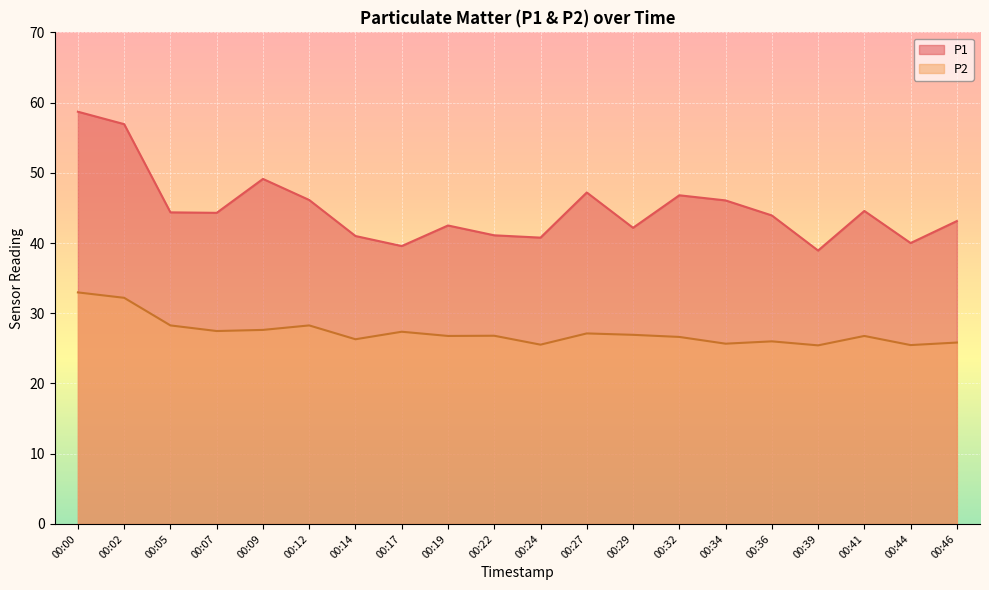

Rank the series at 00:46 from lowest to highest value.

P2, P1